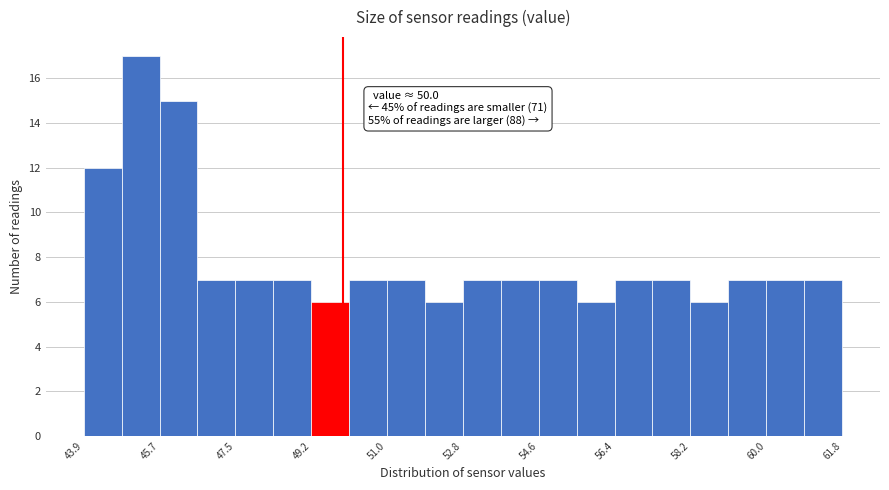

Over which range of the x-axis is the bar tallest?

44.8 to 45.6